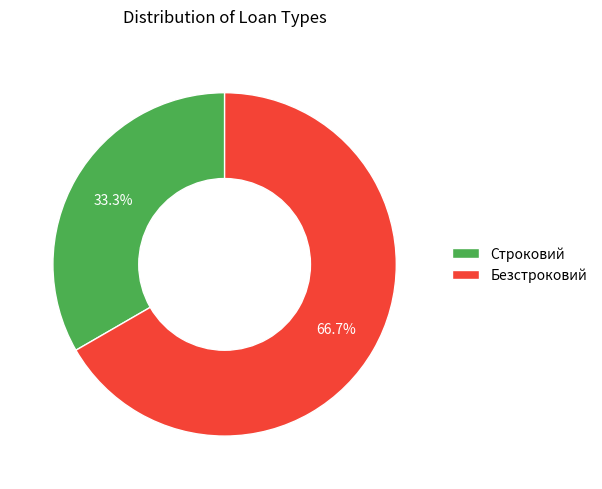

To the nearest percent, what is the difference between the largest and smallest slice percentages?

33%